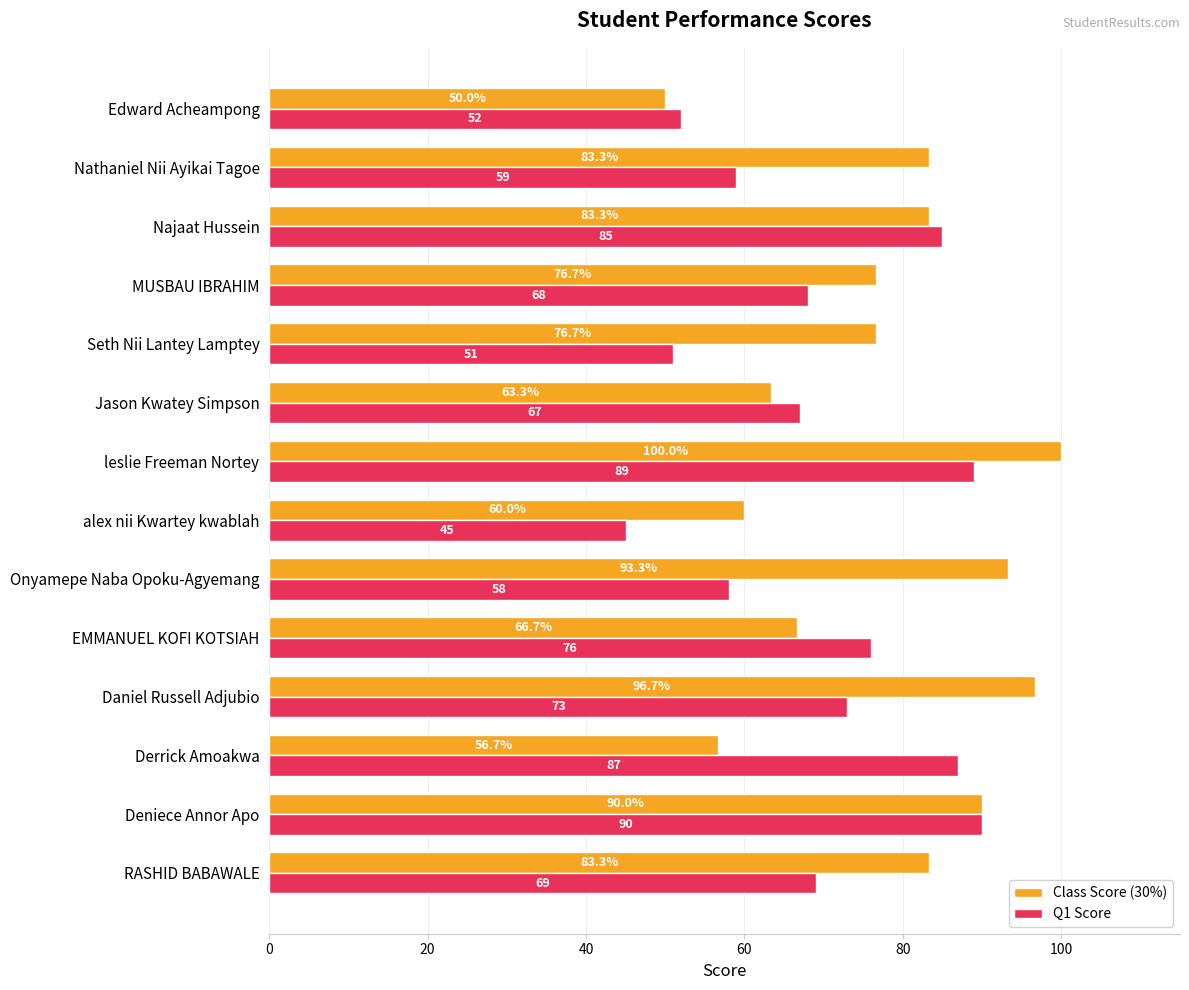

Which series has the largest range (max minus min)?

Class Score (30%)